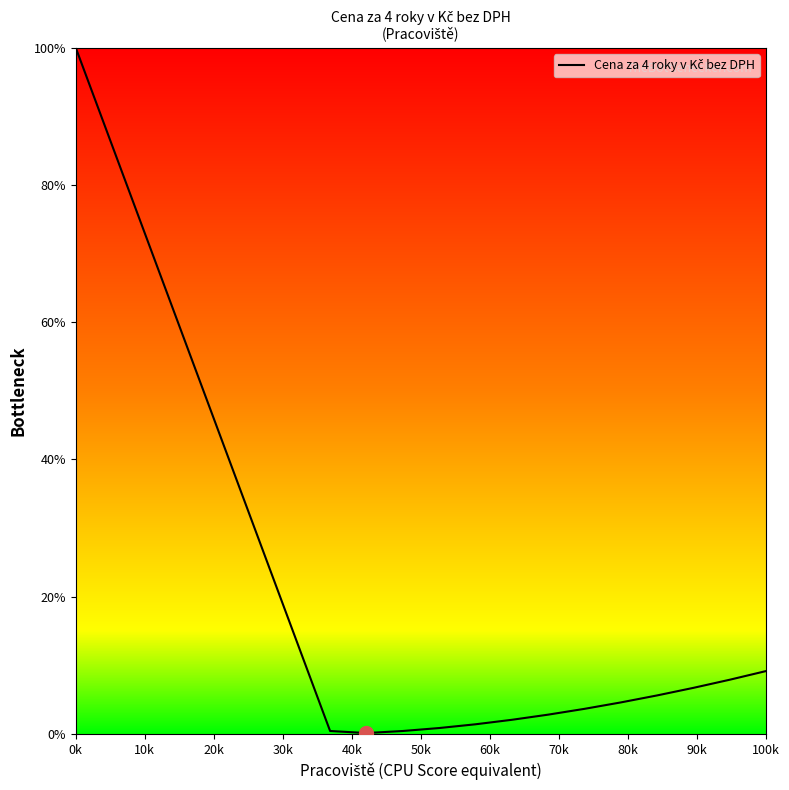

What is the greatest value displayed?

100.0